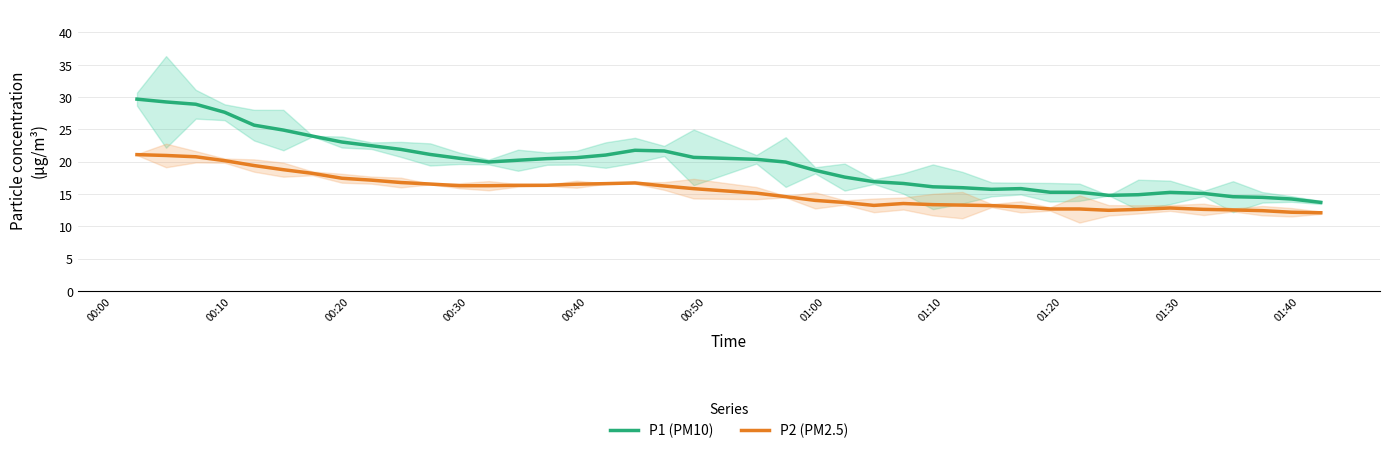

What is the sum of all P2 (PM2.5) values?

616.2